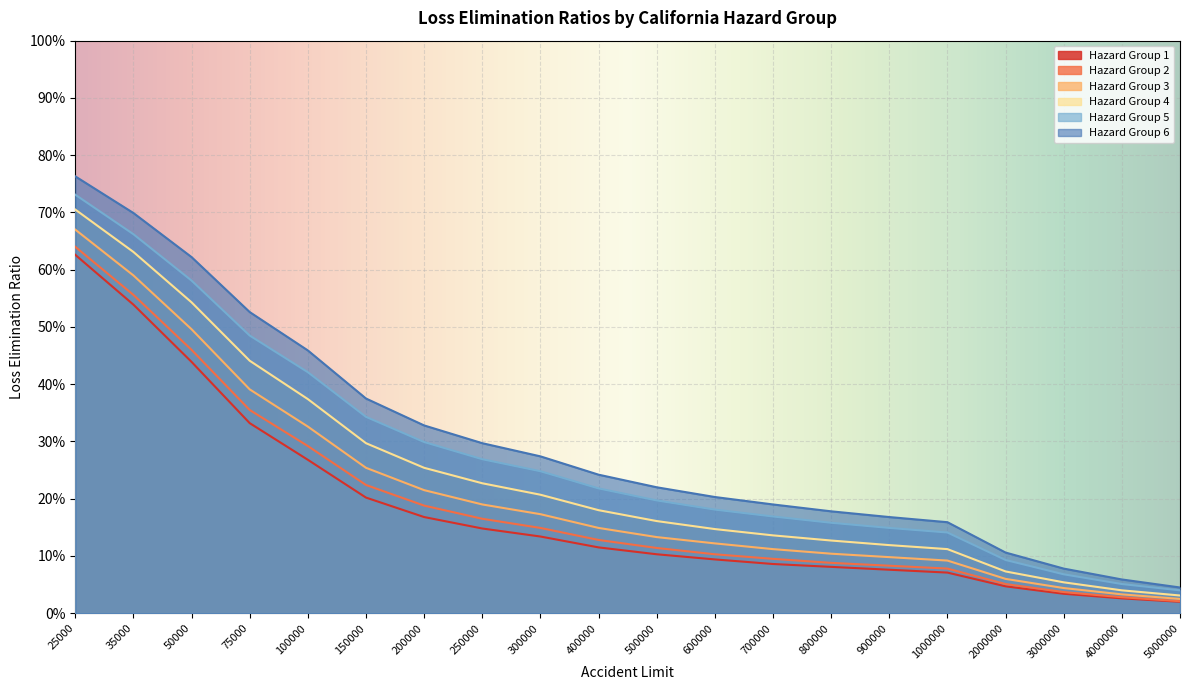

What is the spread (max minus min) of values at 600000?

0.1